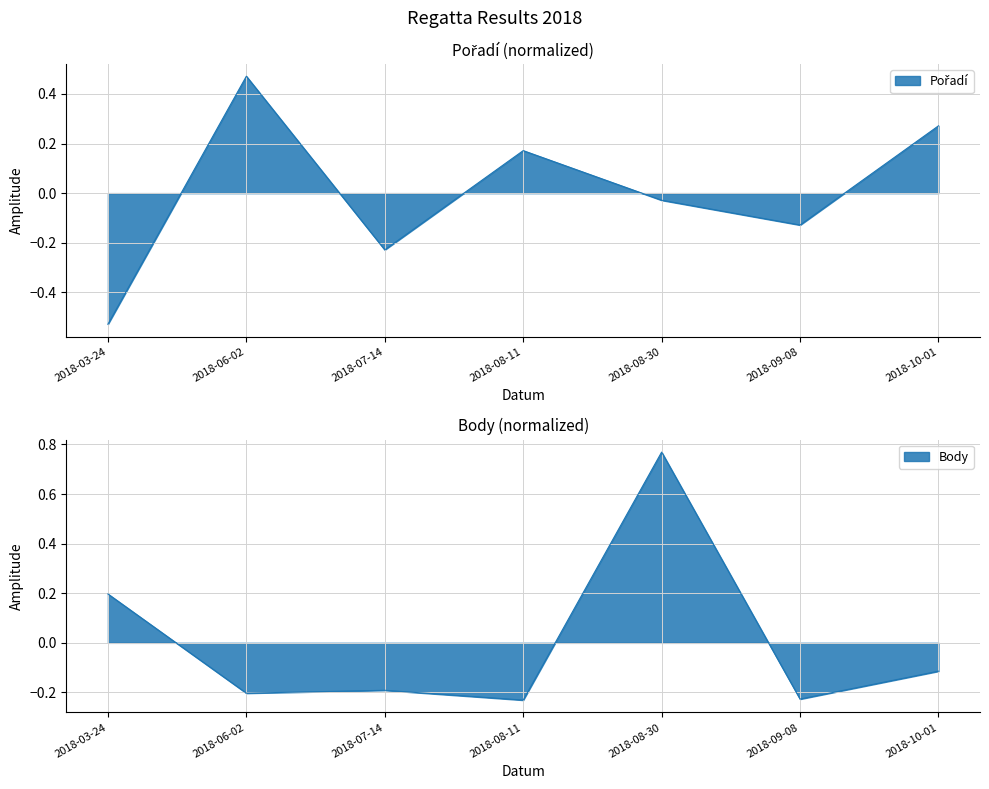

How many values in Body are above zero?

2